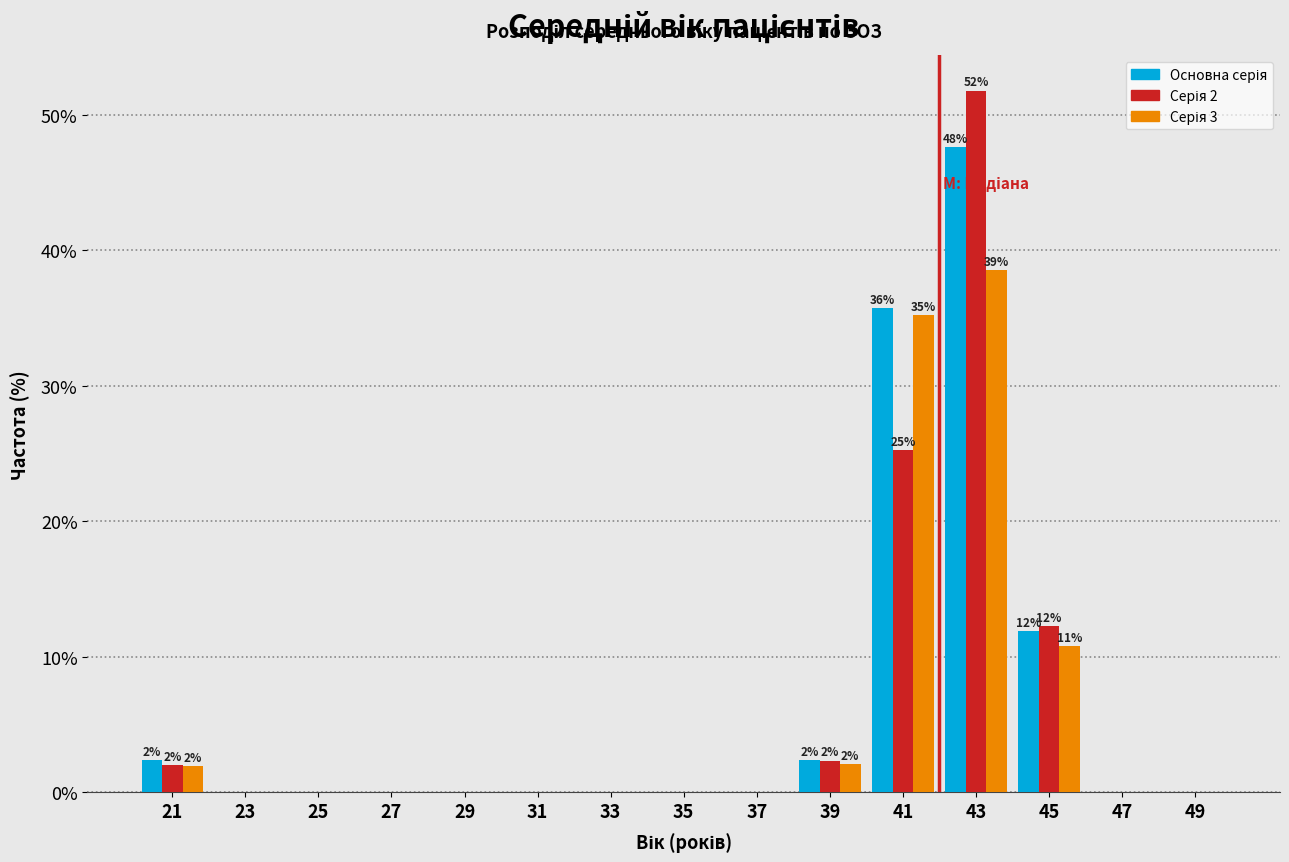

In the Серія 3 series, which range on the x-axis has the tallest bar?

42 to 44